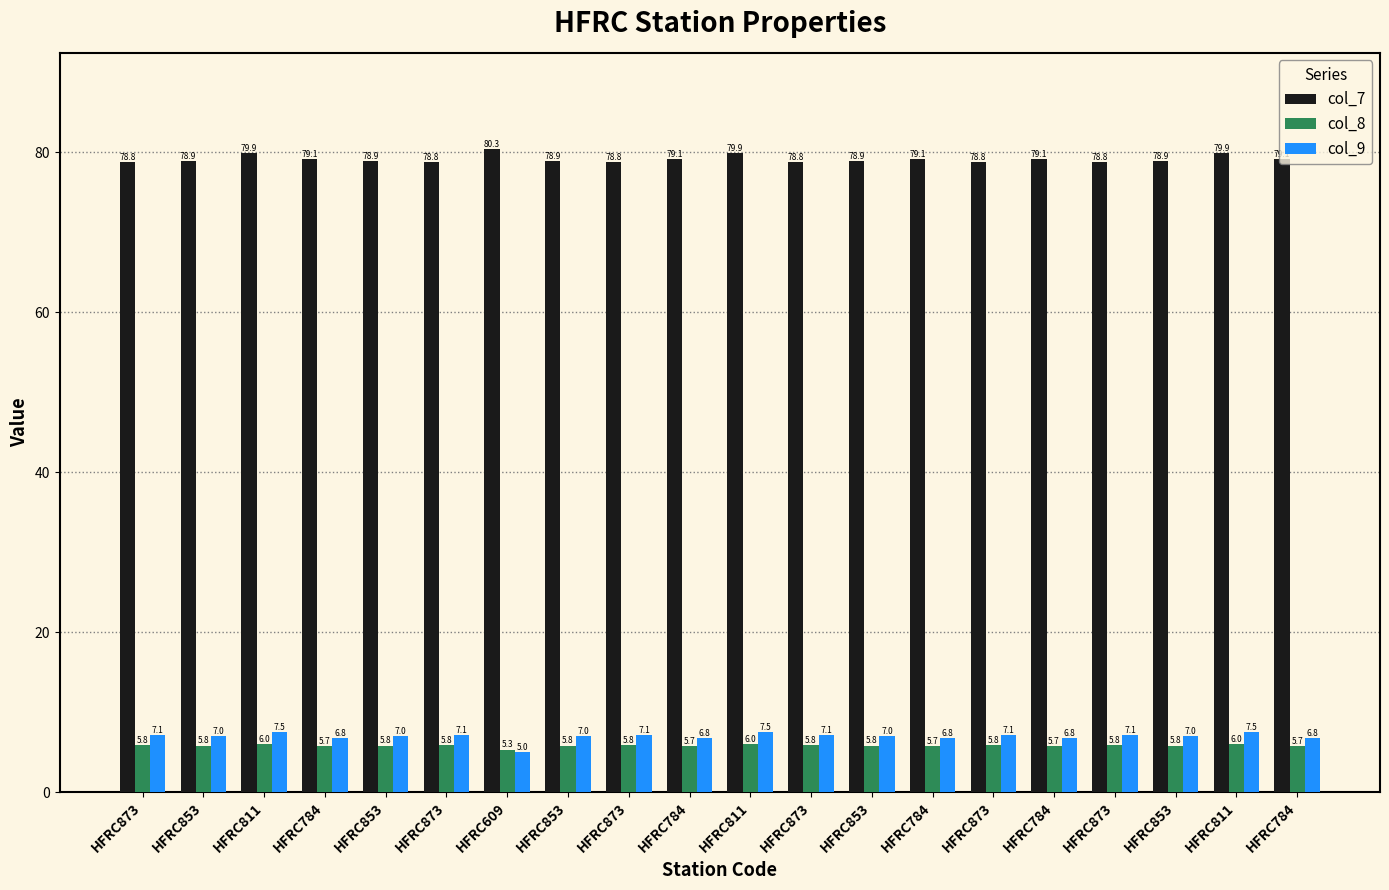

Reading left to right, extract all data points from this chart.

col_7: 78.8	78.9	79.9	79.1	78.9	78.8	80.3	78.9	78.8	79.1	79.9	78.8	78.9	79.1	78.8	79.1	78.8	78.9	79.9	79.1
col_8: 5.8	5.8	6.0	5.7	5.8	5.8	5.3	5.8	5.8	5.7	6.0	5.8	5.8	5.7	5.8	5.7	5.8	5.8	6.0	5.7
col_9: 7.1	7.0	7.5	6.8	7.0	7.1	5.0	7.0	7.1	6.8	7.5	7.1	7.0	6.8	7.1	6.8	7.1	7.0	7.5	6.8